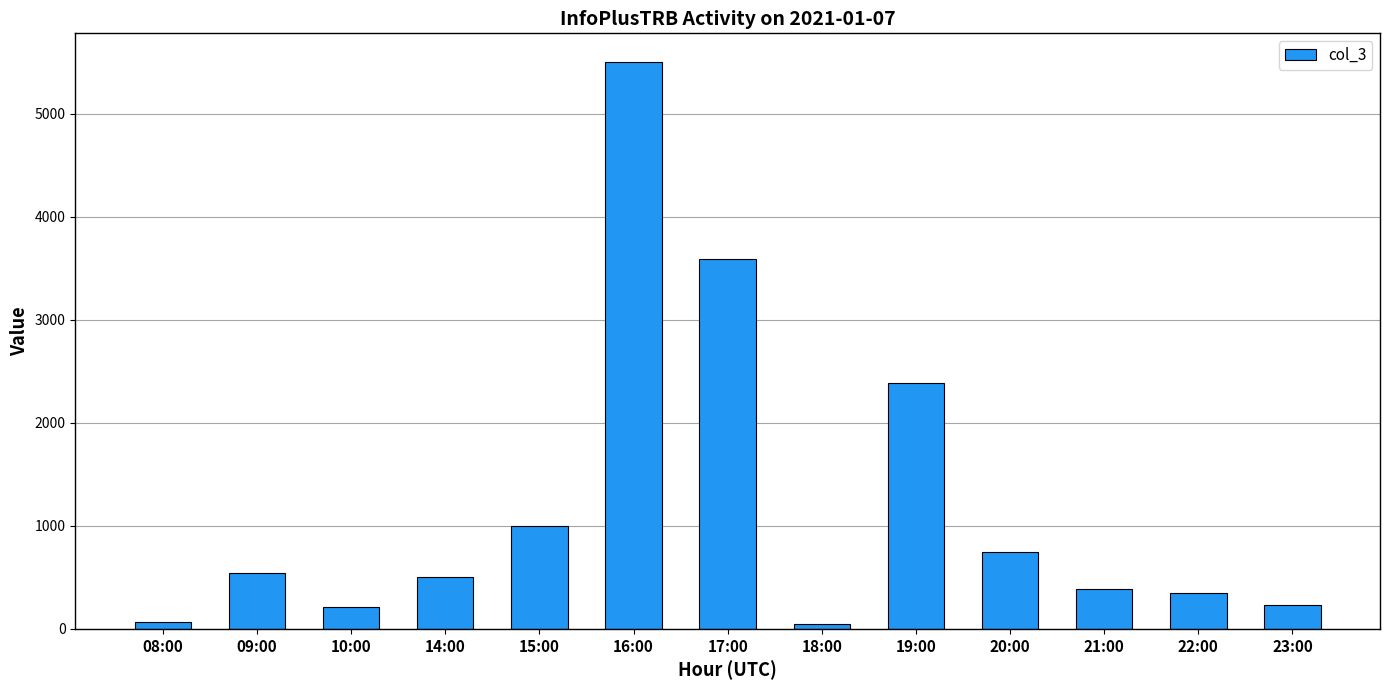

How many data points are less than 504?

6